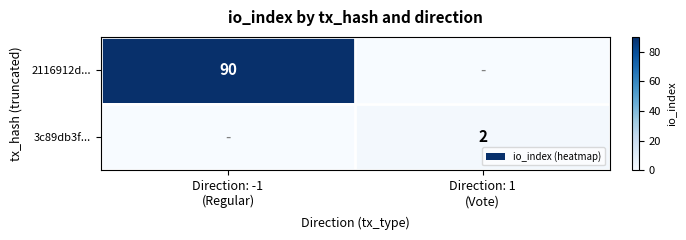

Where is 3c89db3f... nearest to the value 1?

Direction: -1 (Regular)